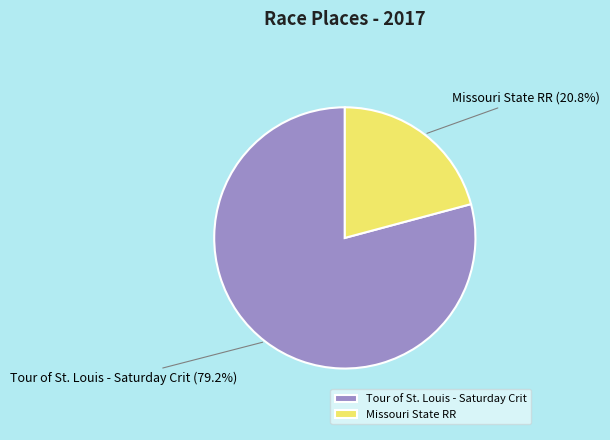

To the nearest percent, what portion does Missouri State RR represent?

21%